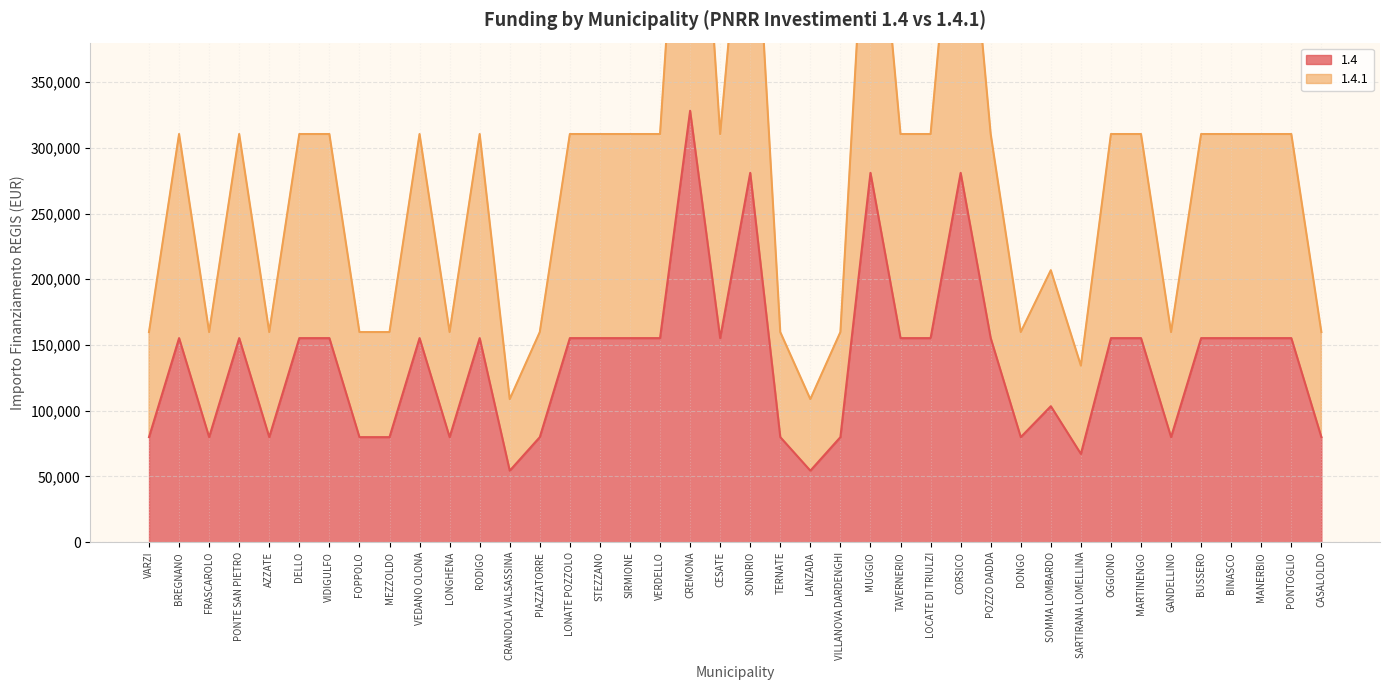

How many distinct data groups are displayed?

2